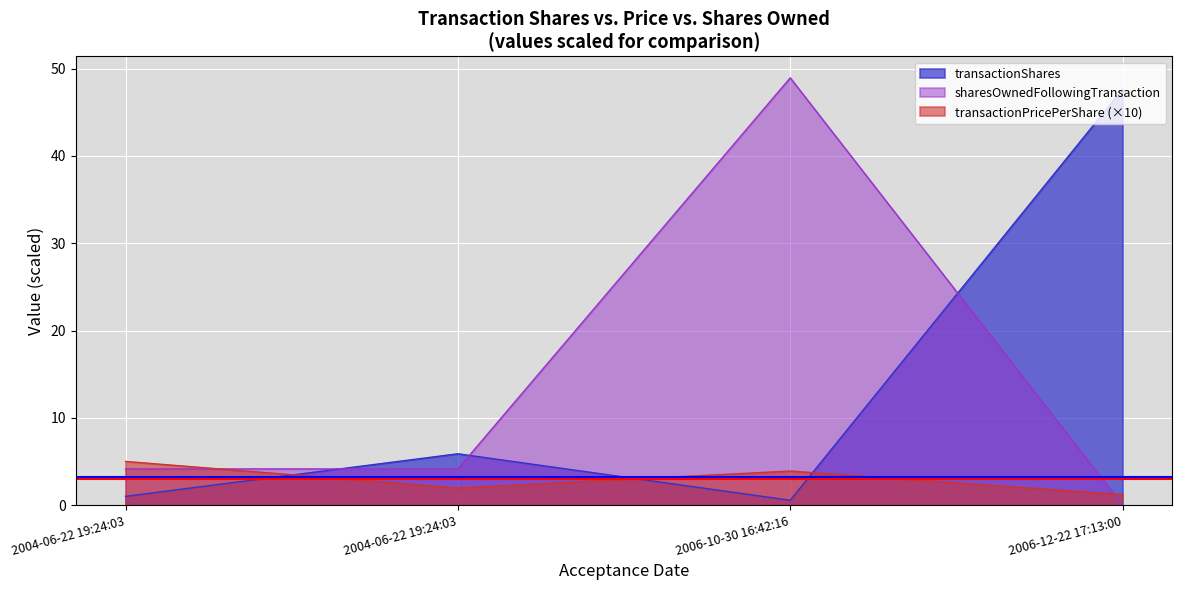

Reading right to left, list all the values displayed in this chart.

transactionShares: 2006-12-22 17:13:00=47.6	2006-10-30 16:42:16=0.6	2004-06-22 19:24:03=5.9	2004-06-22 19:24:03=1.0
transactionPricePerShare: 2006-12-22 17:13:00=1.2	2006-10-30 16:42:16=3.9	2004-06-22 19:24:03=2.0	2004-06-22 19:24:03=5.0
sharesOwnedFollowingTransaction: 2006-12-22 17:13:00=0.0	2006-10-30 16:42:16=49.0	2004-06-22 19:24:03=4.1	2004-06-22 19:24:03=4.1